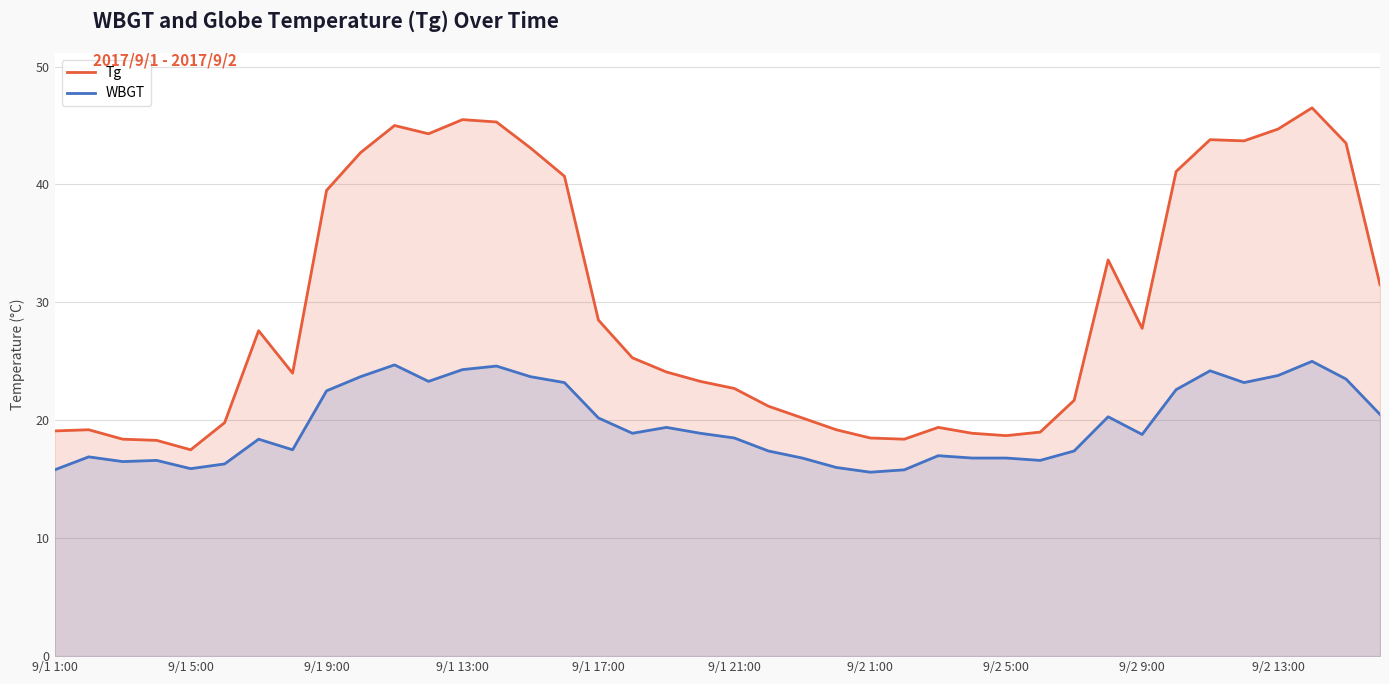

What is the difference between the maximum and minimum values in the Tg series?

29.0